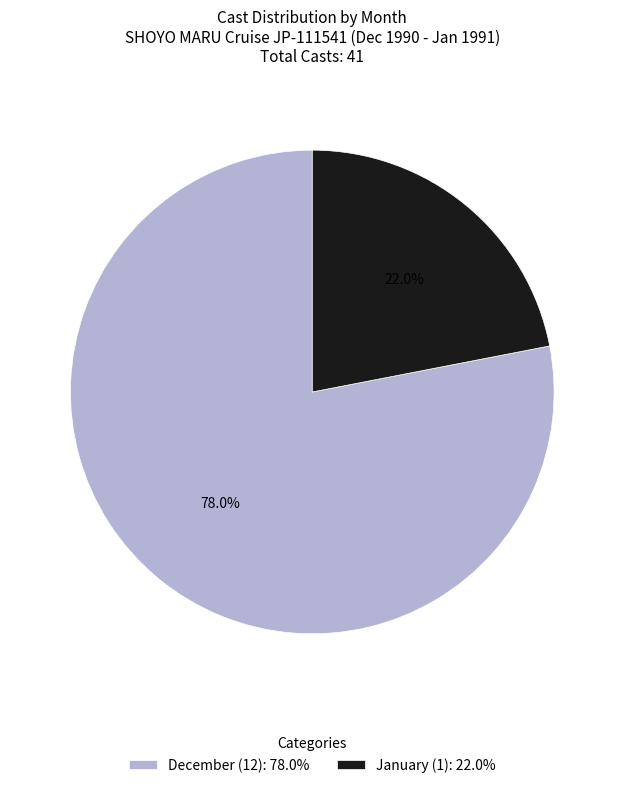

Is the sum of January (1): 22.0% and December (12): 78.0% greater than half?

Yes